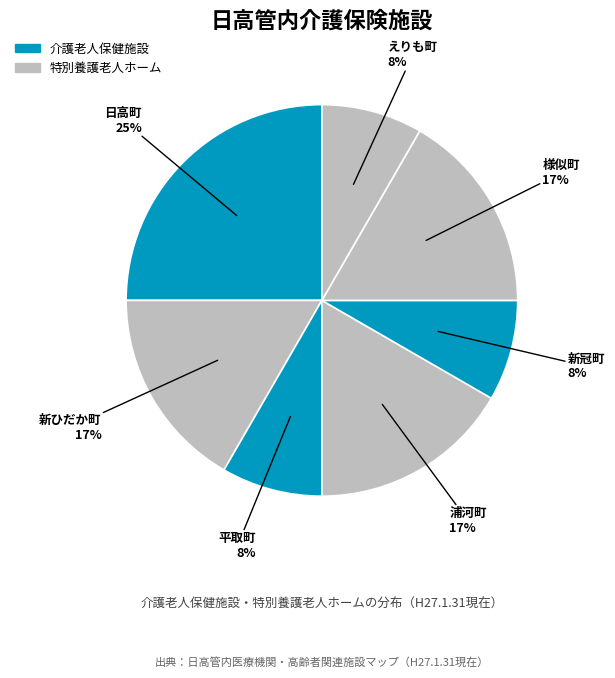

How many segments does this pie chart have?

7